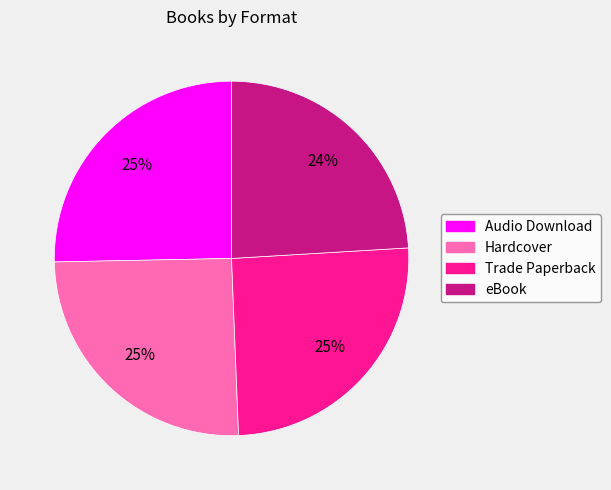

True or false: eBook accounts for 11% of the total.

False